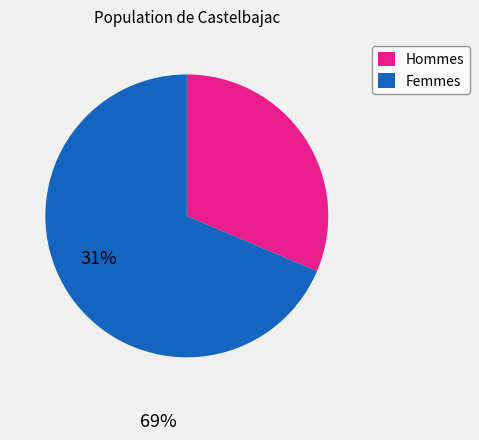

Does any single category account for the majority?

Yes